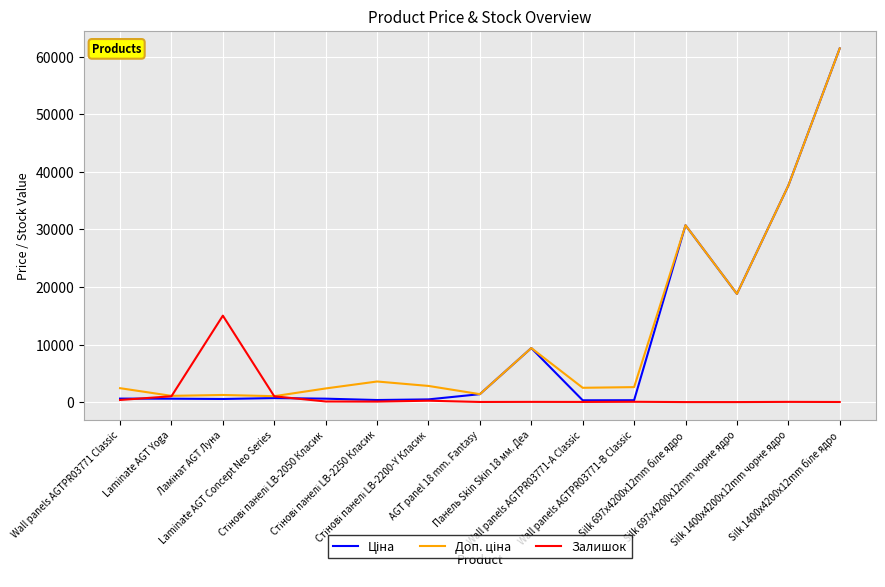

What is the highest value of the Залишок series?

15011.0